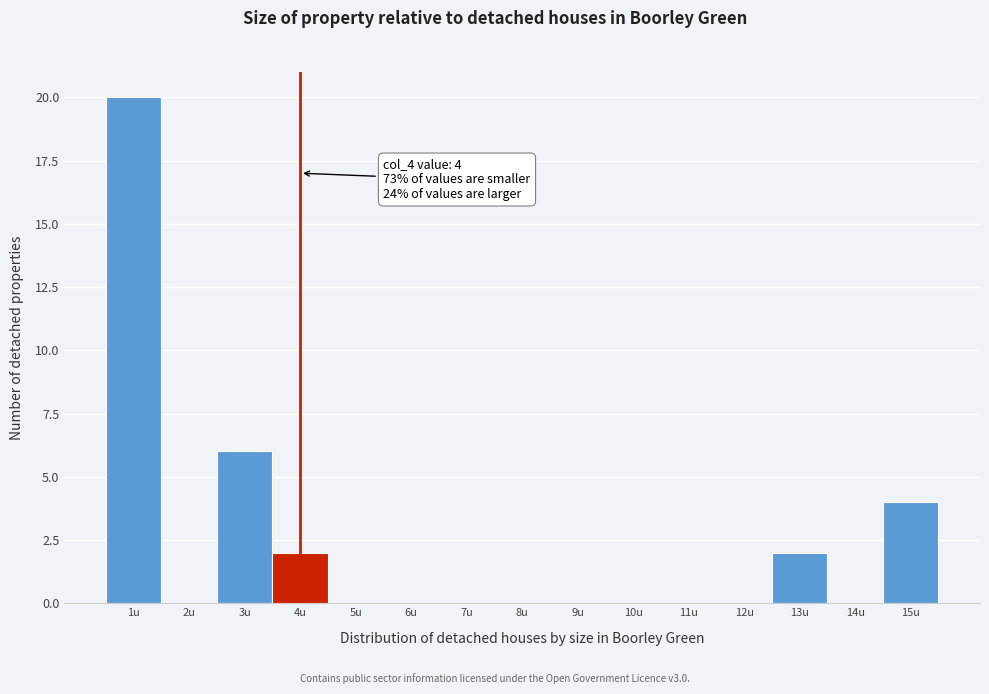

Over which range of the x-axis is the bar tallest?

0.5 to 1.5